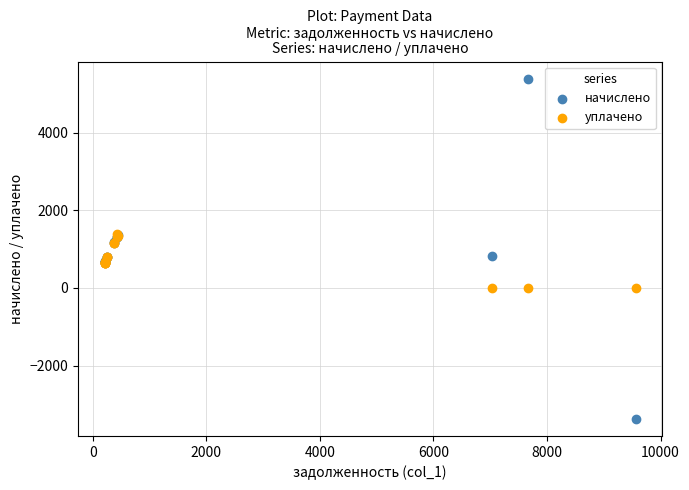

Which series has the largest Y range (max minus min)?

начислено